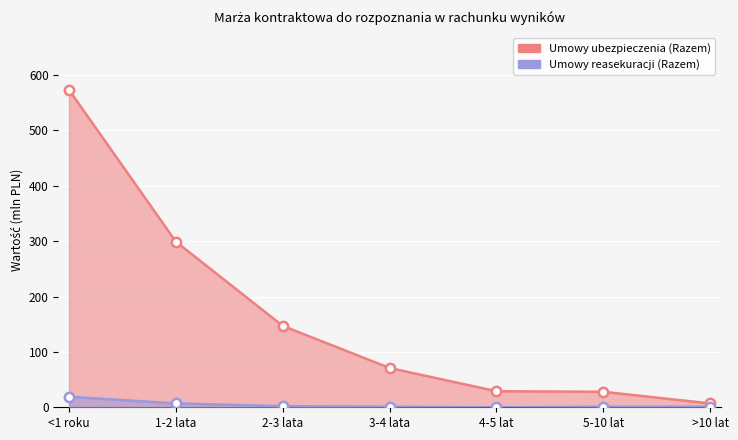

What are all the series names shown in the legend?

Umowy ubezpieczenia (Razem), Umowy reasekuracji (Razem)